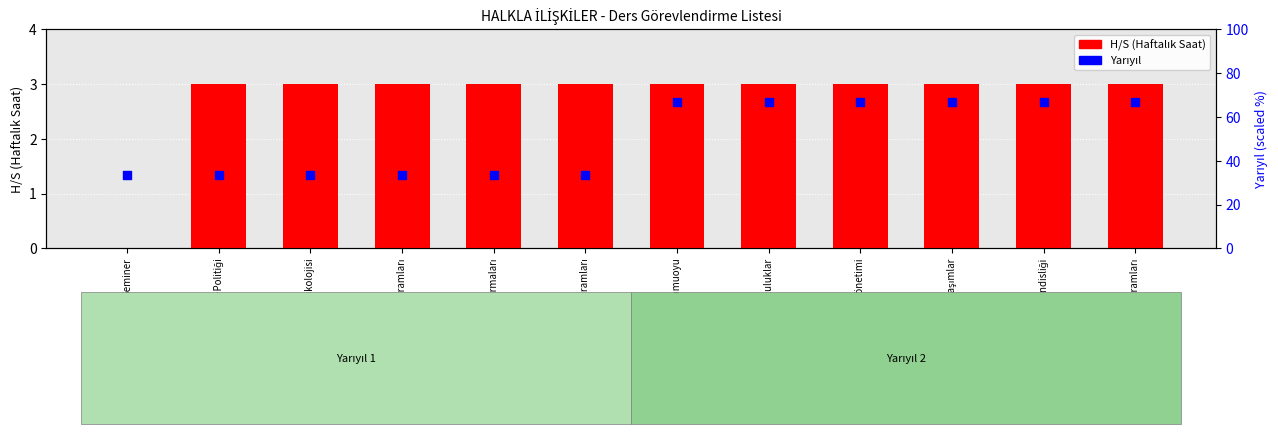

At which category is the sum across all series the highest?

Pazarlama ve Kamuoyu